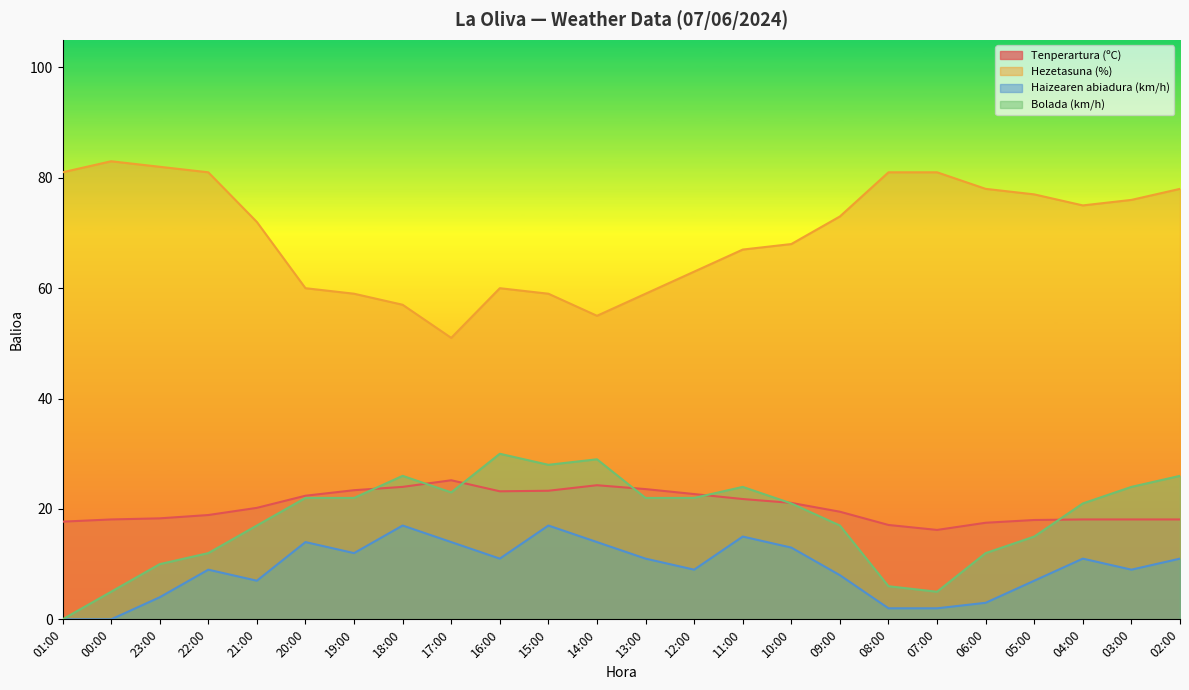

Count the number of categories in the chart.

24